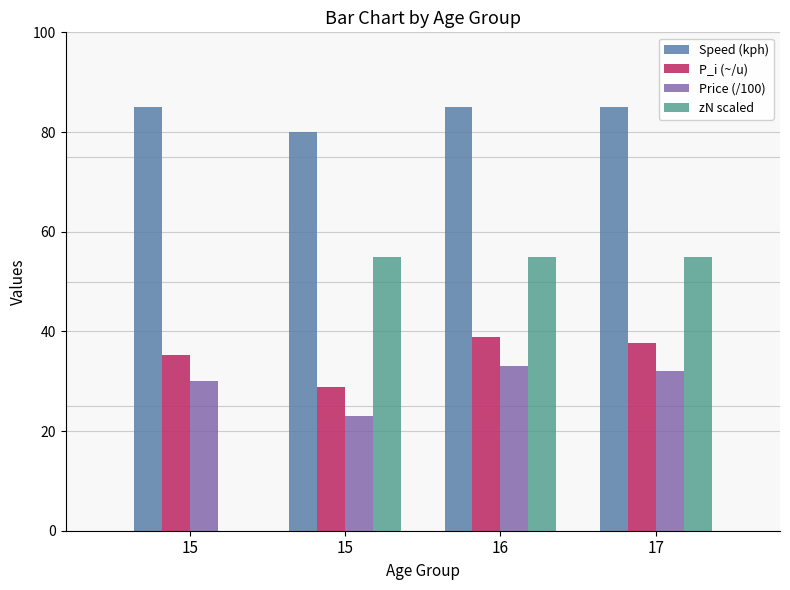

Rank the series by their maximum value, from highest to lowest.

Speed (kph), zN scaled, P_i (~/u), Price (/100)